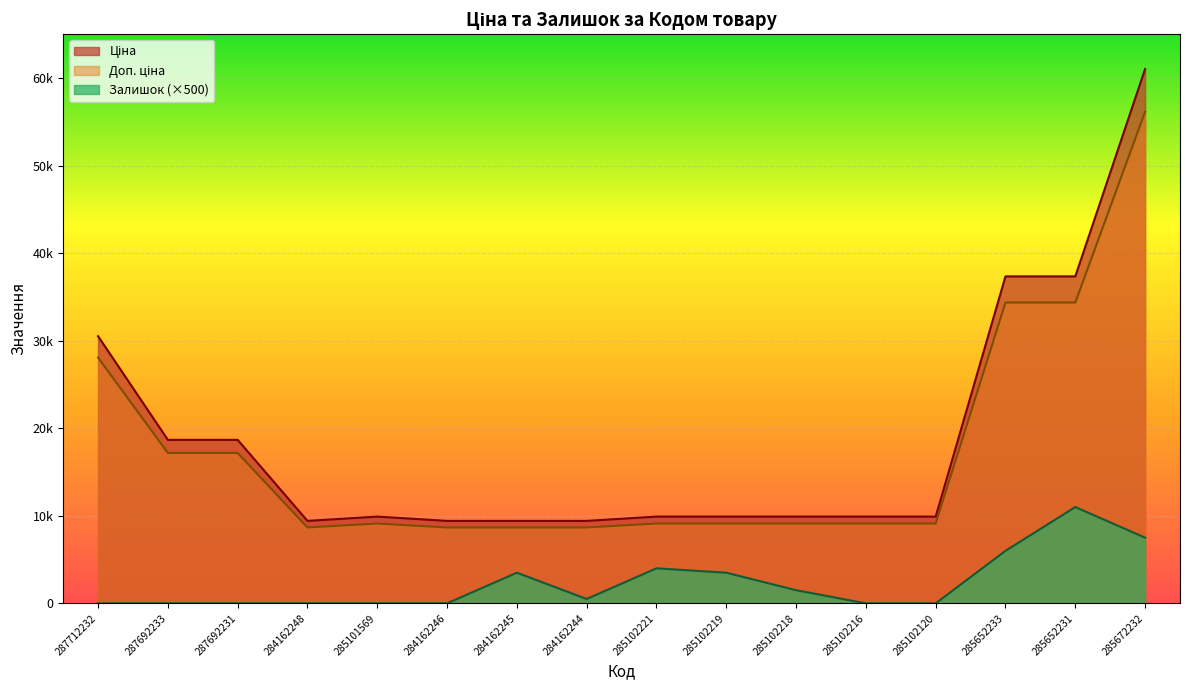

Which series has the largest range (max minus min)?

Ціна